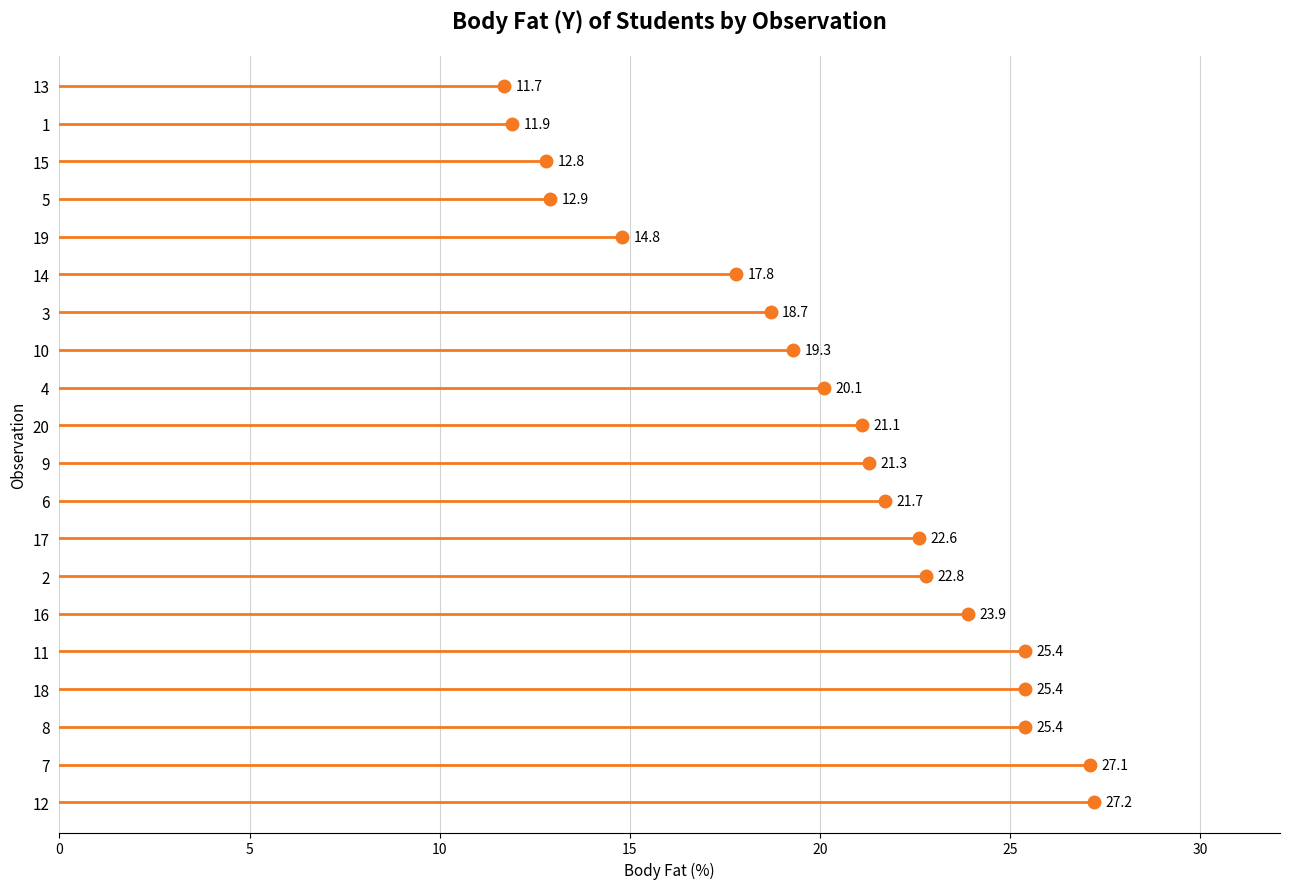

How many interior local valleys (lower than both neighbors) does the data have?

7